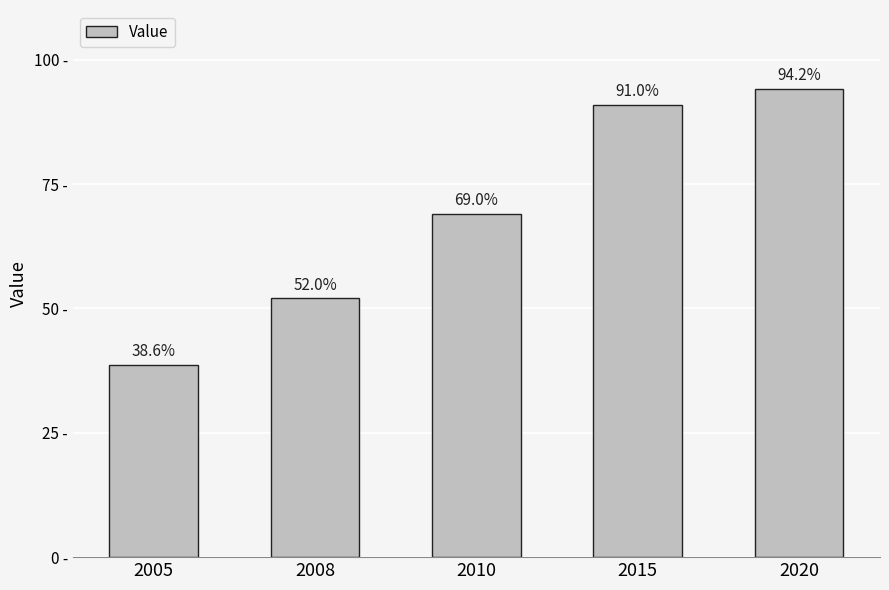

List the labels in order of value, smallest first.

2005, 2008, 2010, 2015, 2020